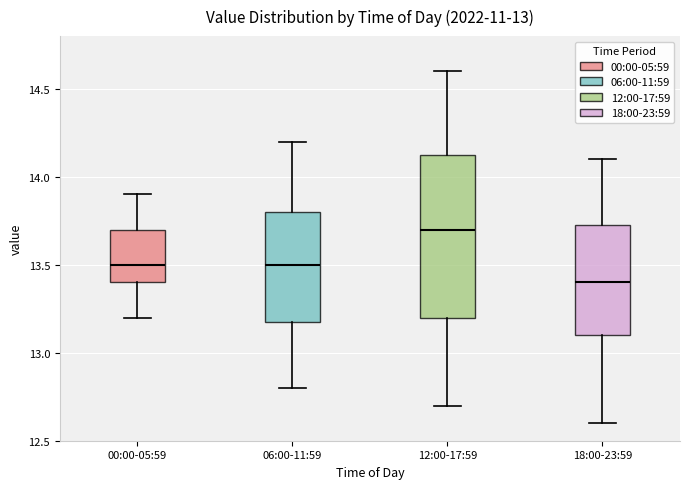

Comparing the boxes themselves (not the whiskers), which one is the tallest?

12:00-17:59